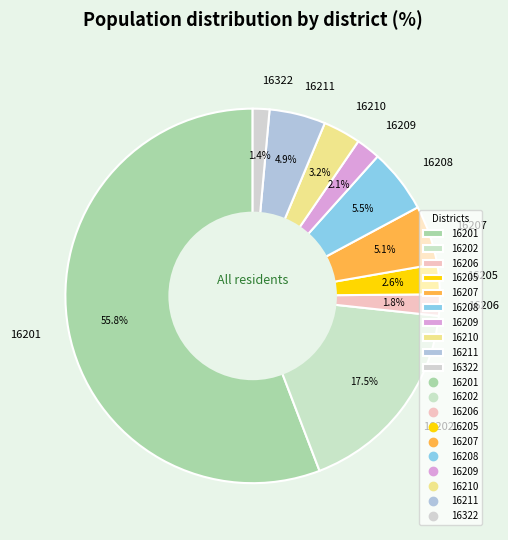

The 16210 slice represents 3% of the pie. True or false?

True